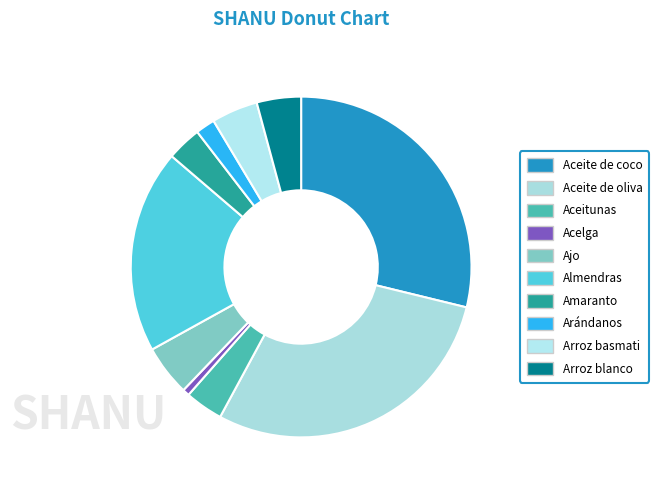

Is the sum of Acelga and Aceitunas greater than half?

No